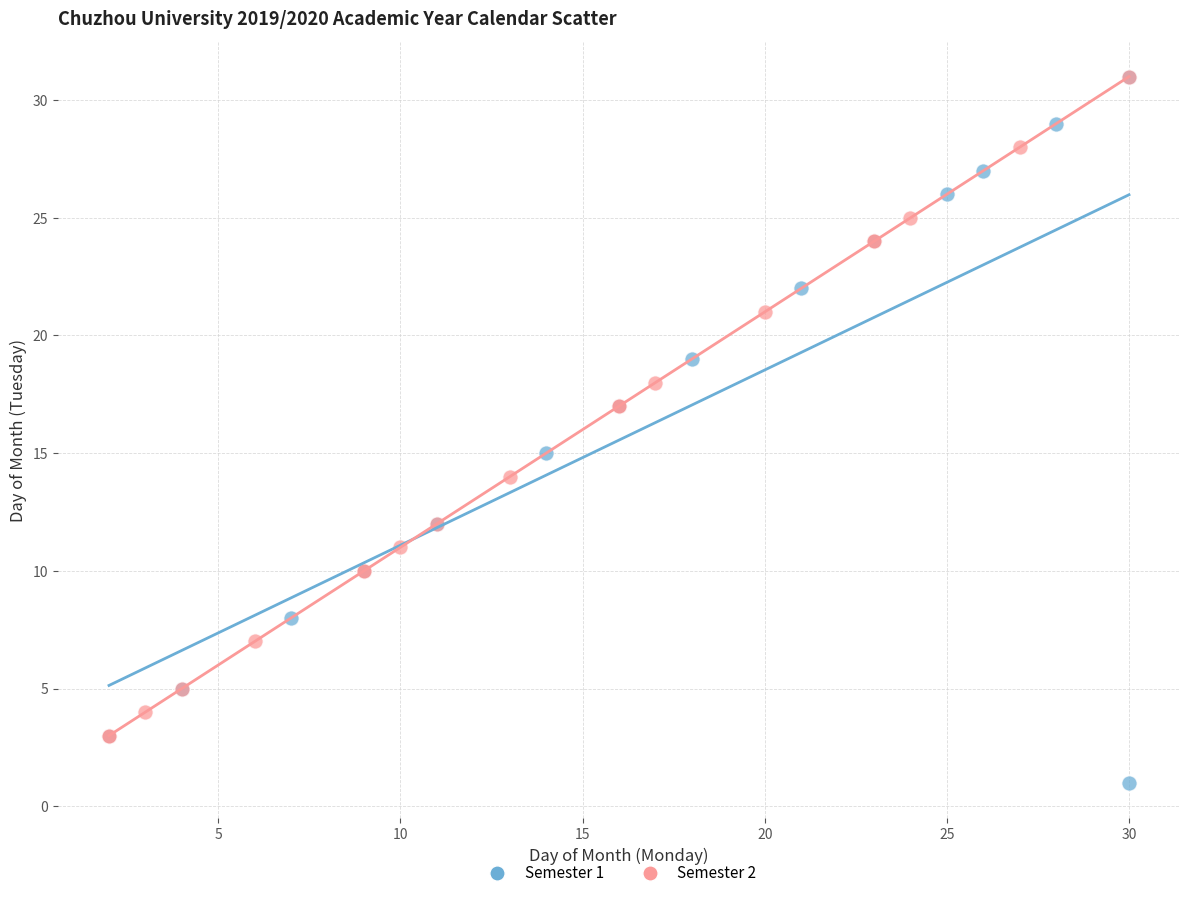

What are all the series names shown in the legend?

Semester 1, Semester 2